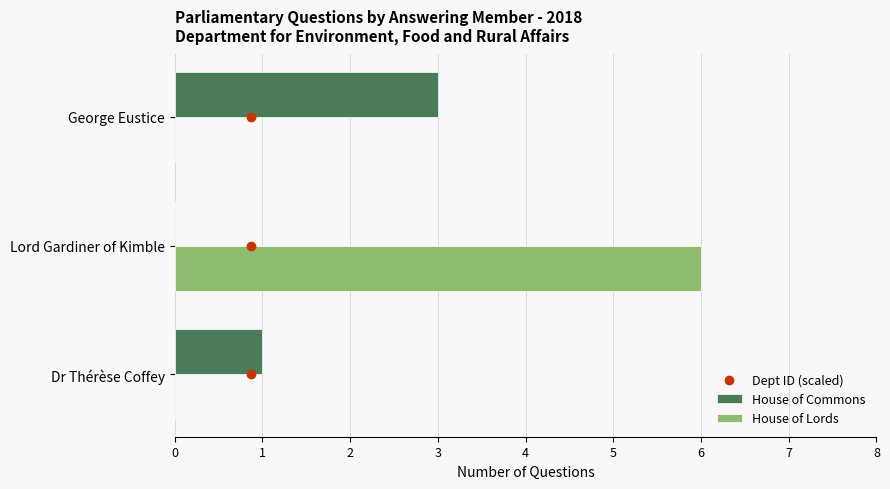

The House of Lords series shows -2 at George Eustice. True or false?

False